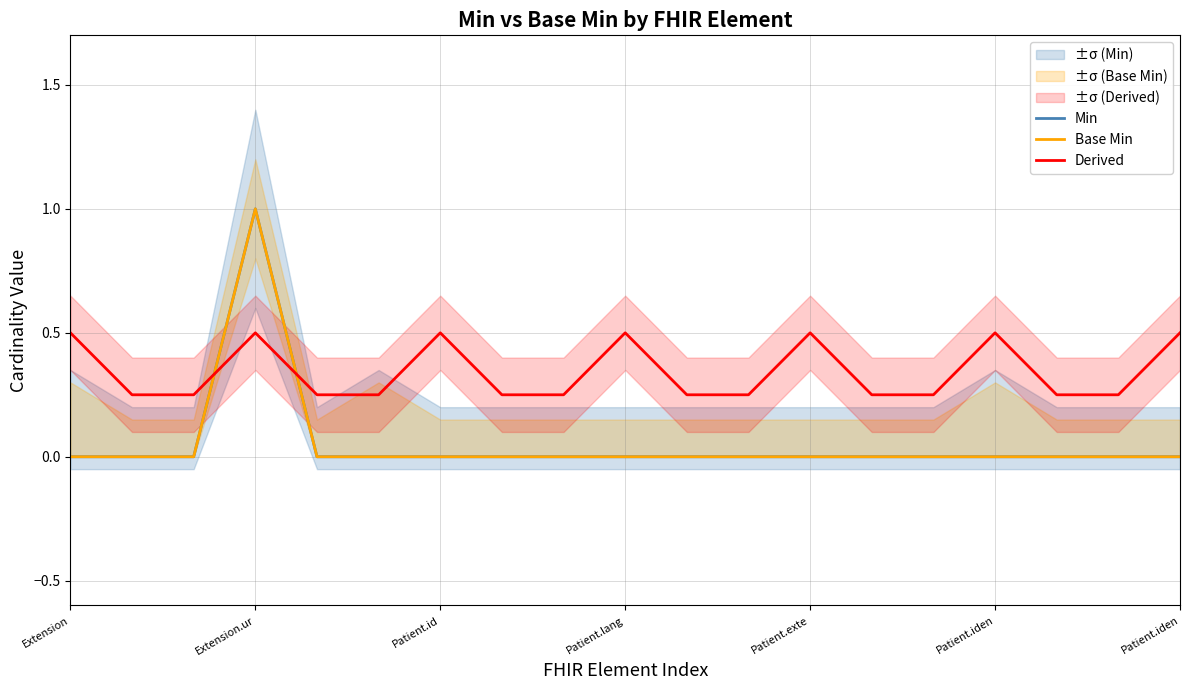

Which series changed the most between 9 and 14?

Derived